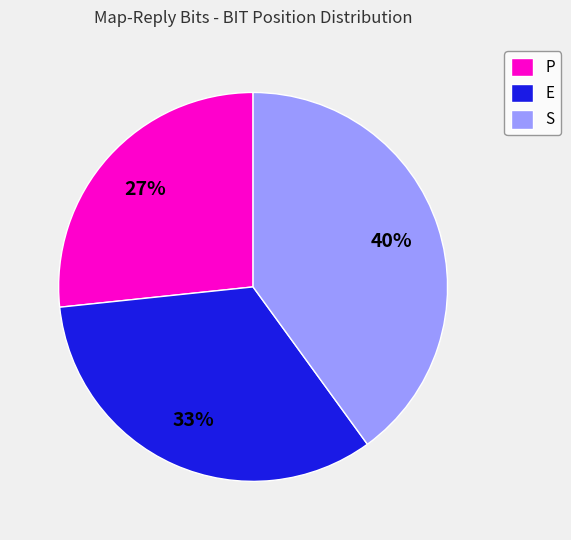

To the nearest percent, what is the average slice percentage?

33%